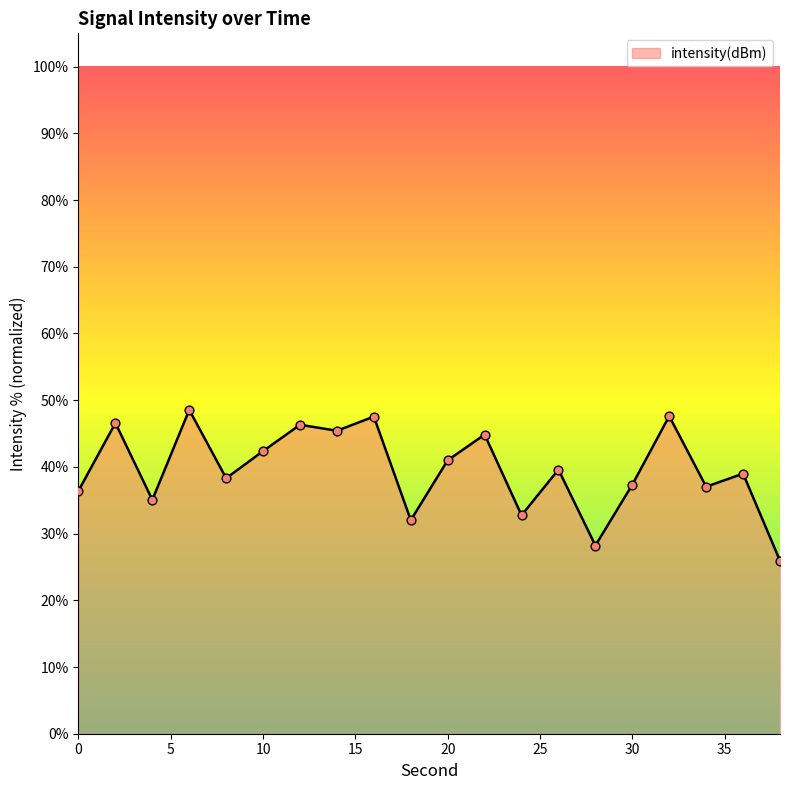

What is the greatest value displayed?

48.5